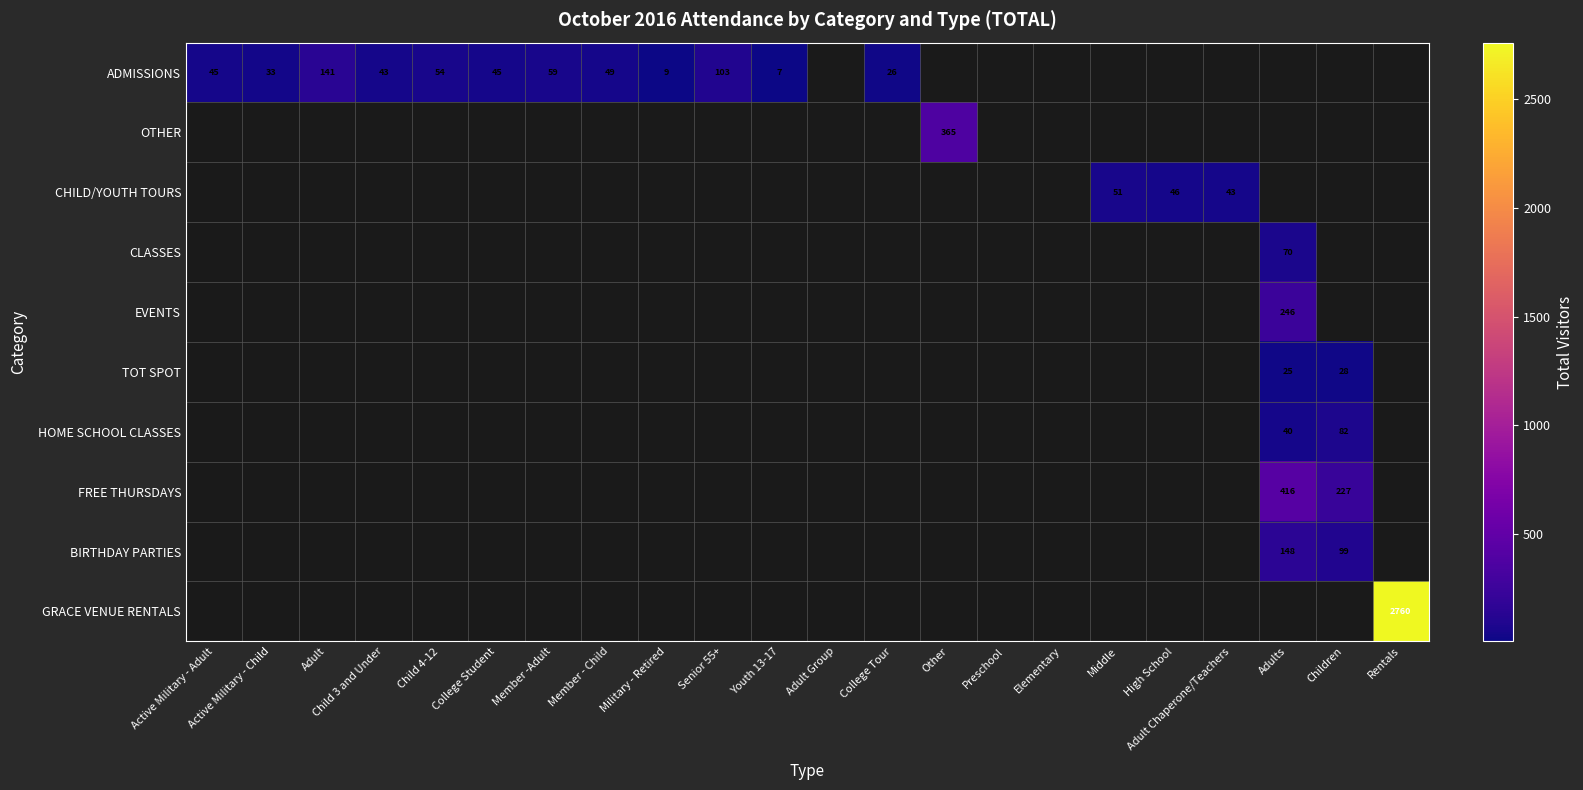

True or false: CHILD/YOUTH TOURS has a value of 43 at Adult Chaperone/Teachers.

True